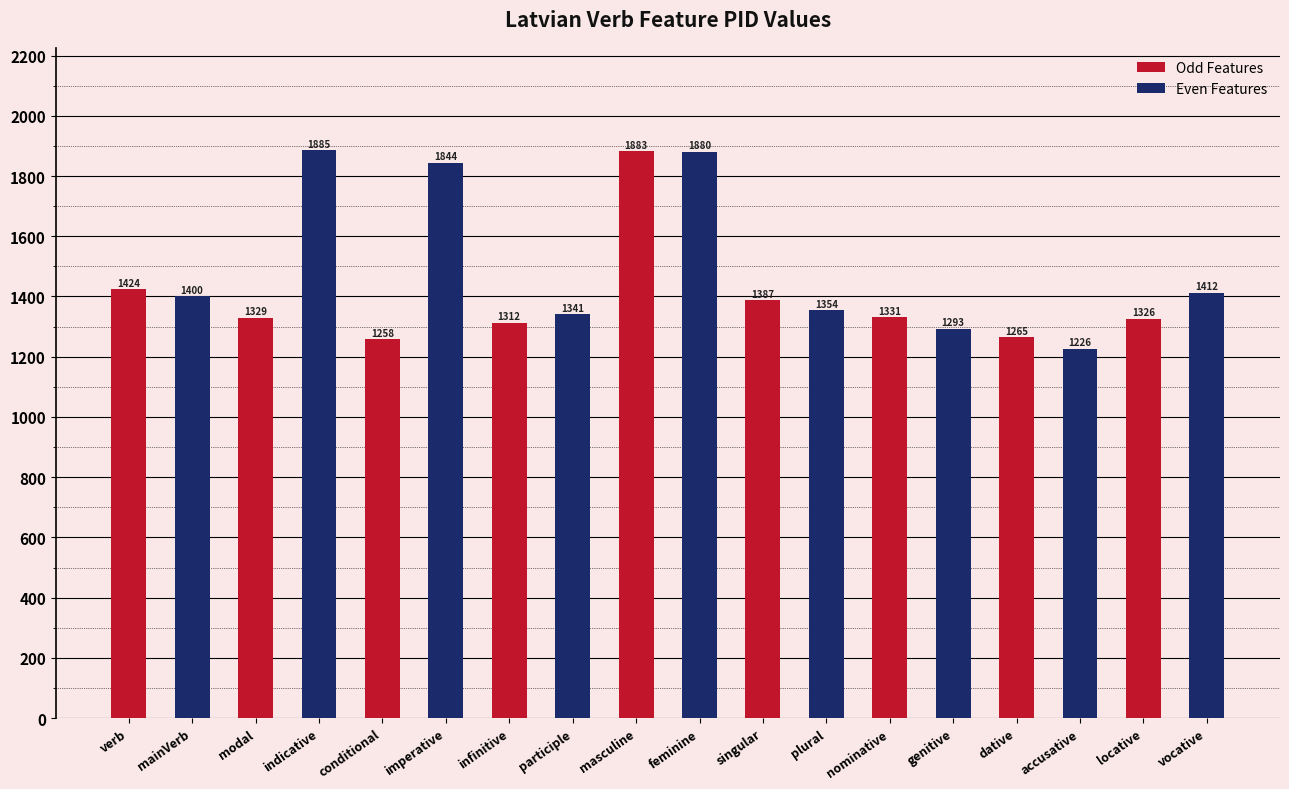

At which label does the data first exceed 1354?

verb